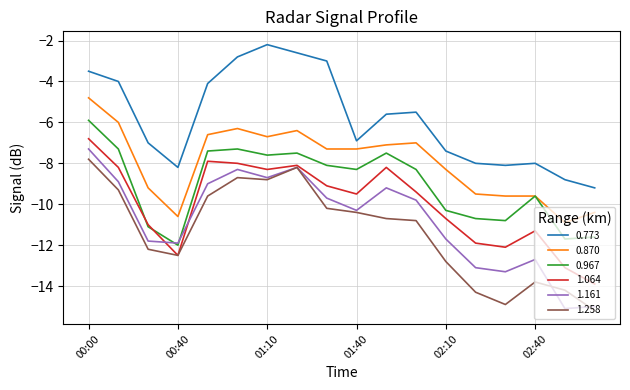

True or false: 0.870 and 0.773 cross at least once.

False